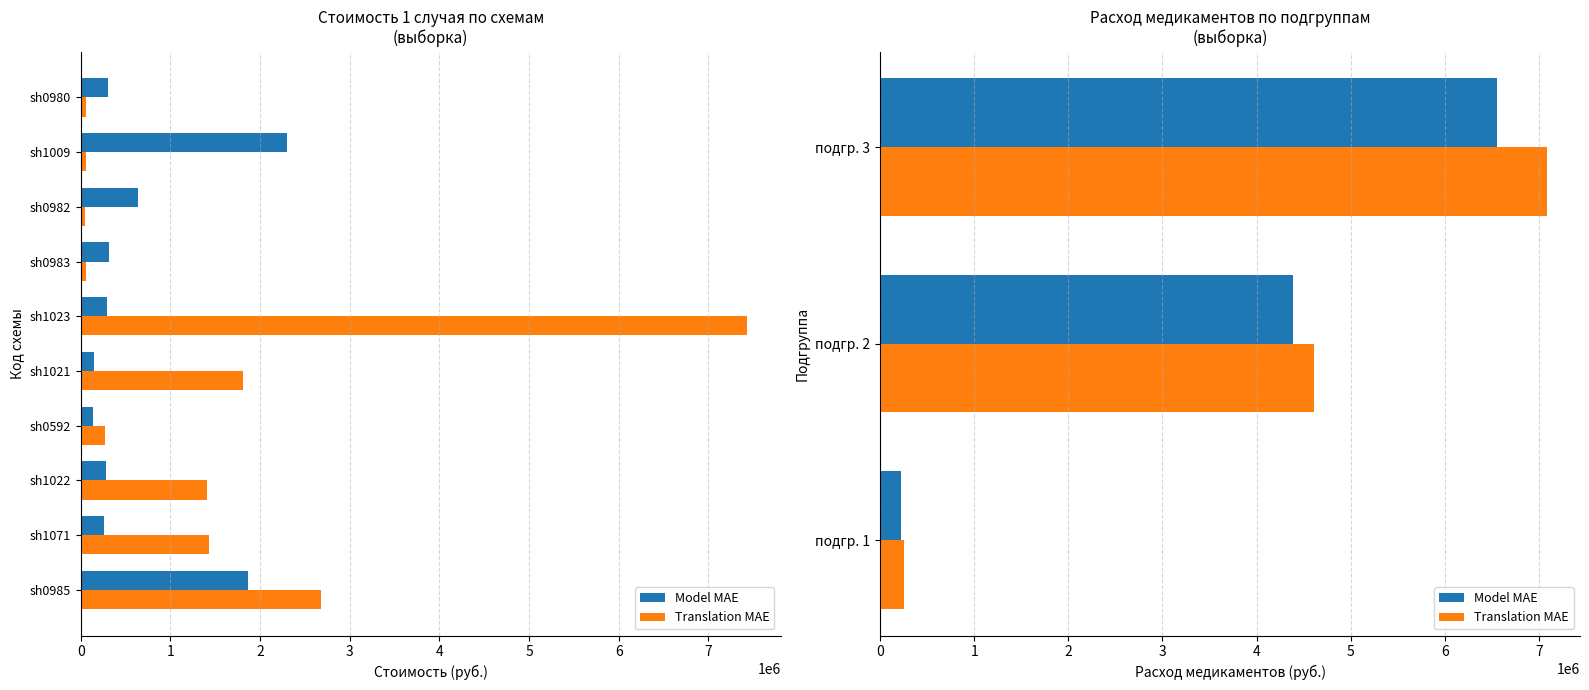

Between подгр. 2 and подгр. 3, which series saw the biggest shift?

Translation MAE